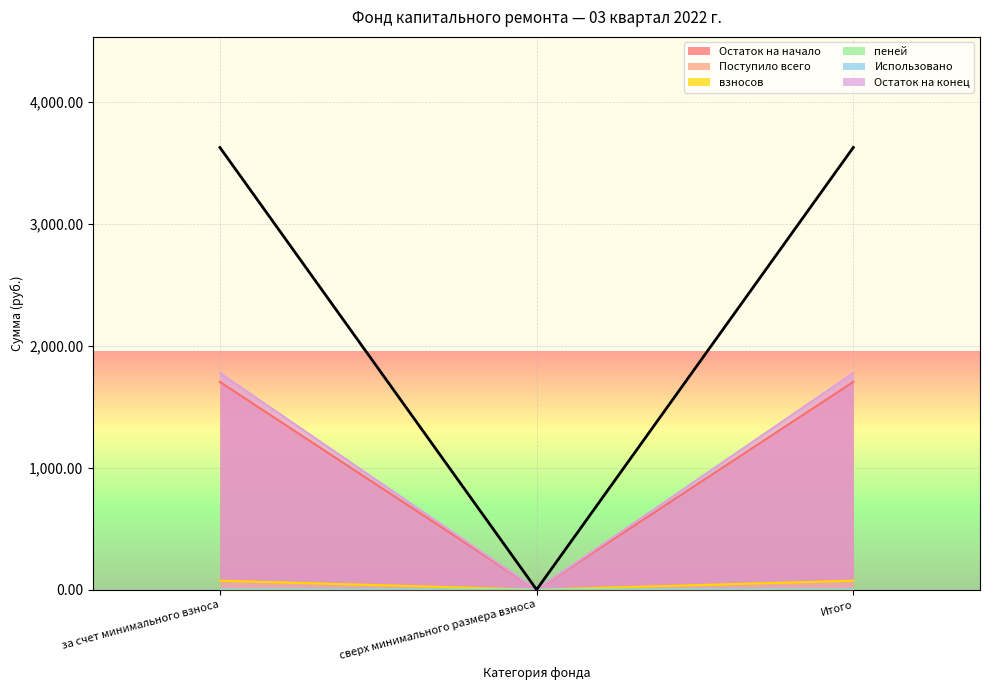

Rank the categories by взносов value from lowest to highest.

сверх минимального размера взноса, за счет минимального взноса, Итого